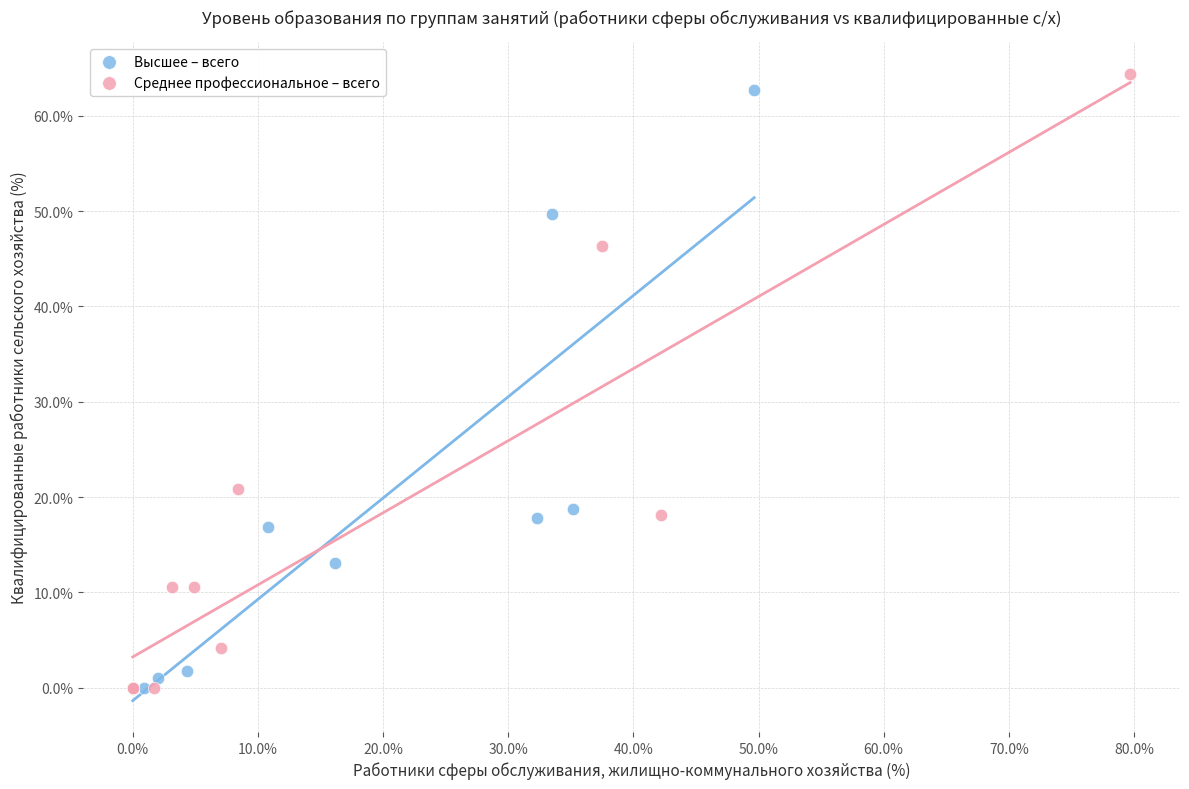

Which series has the widest spread of Y values?

Среднее профессиональное – всего